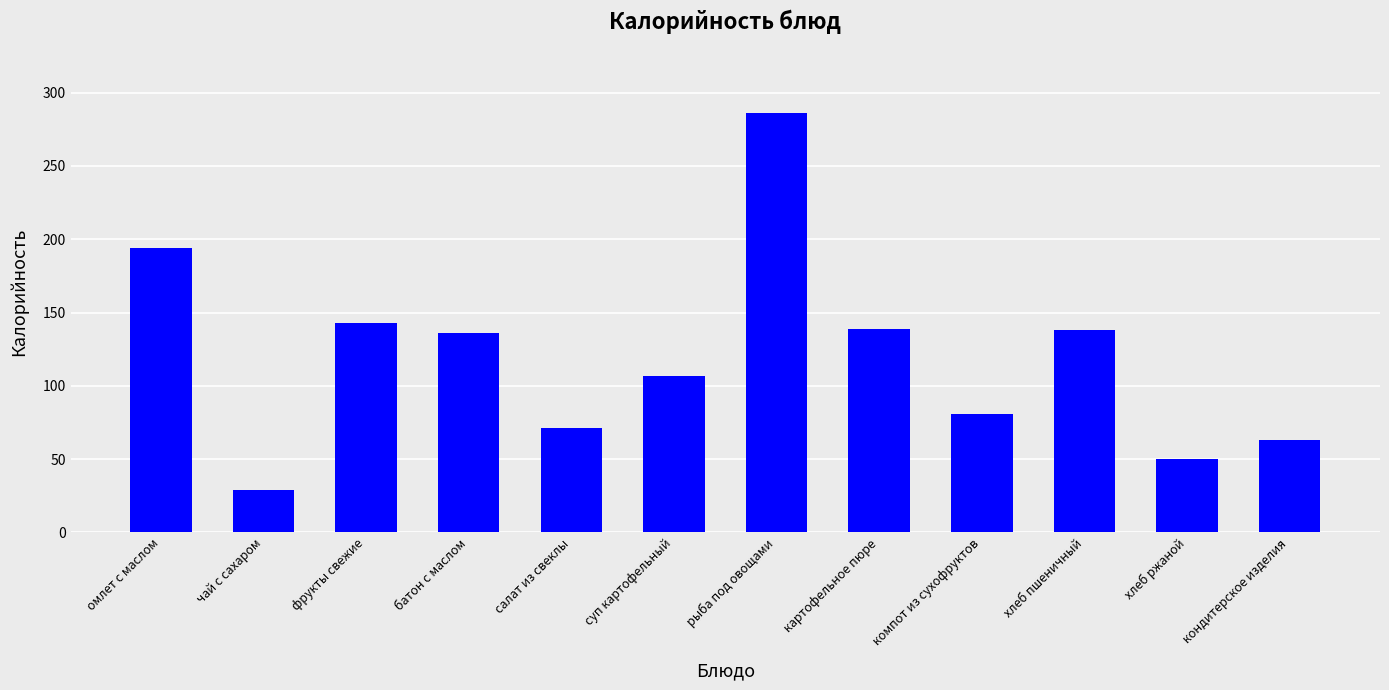

Where does the data first go above 136?

омлет с маслом